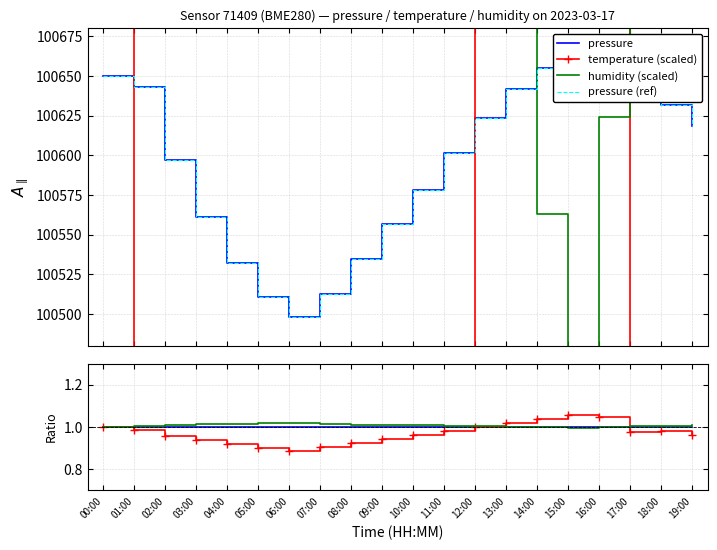

What is the greatest value displayed?

100662.3